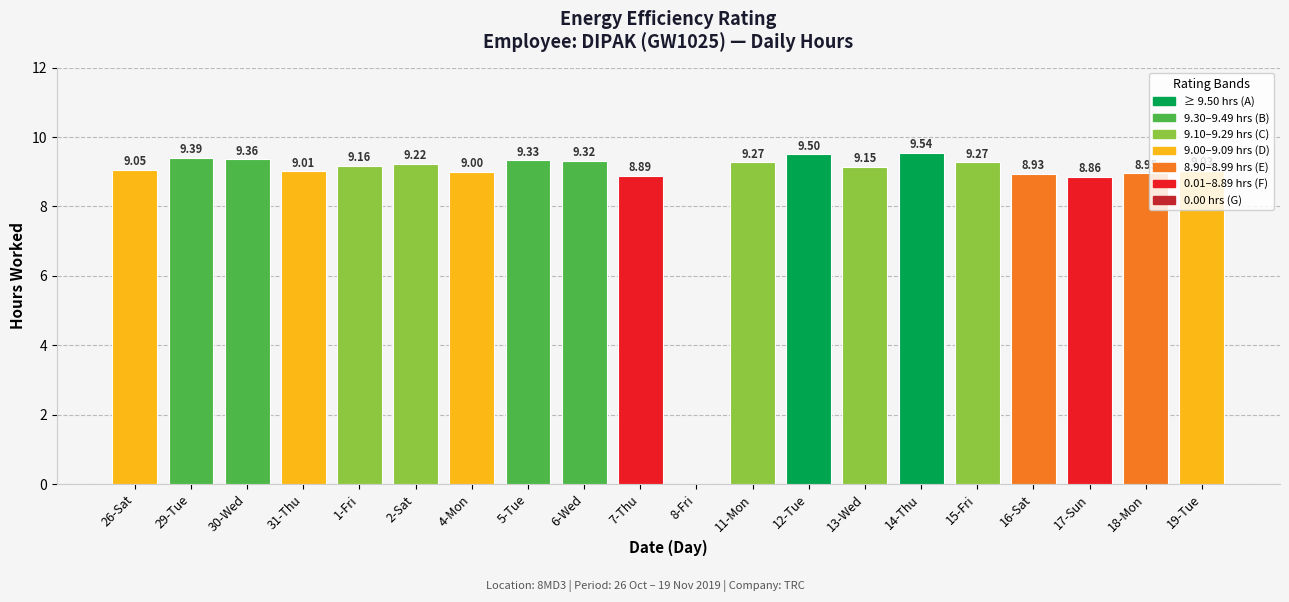

What is the change in value from 12-Tue to 19-Tue?

-0.5